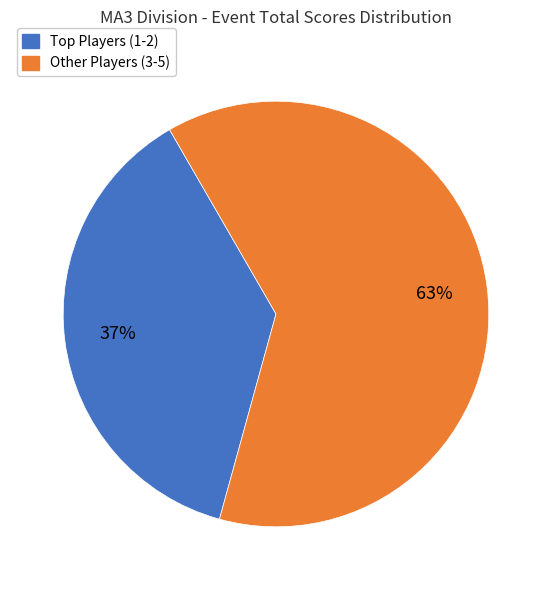

To the nearest percent, what is the average slice percentage?

50%